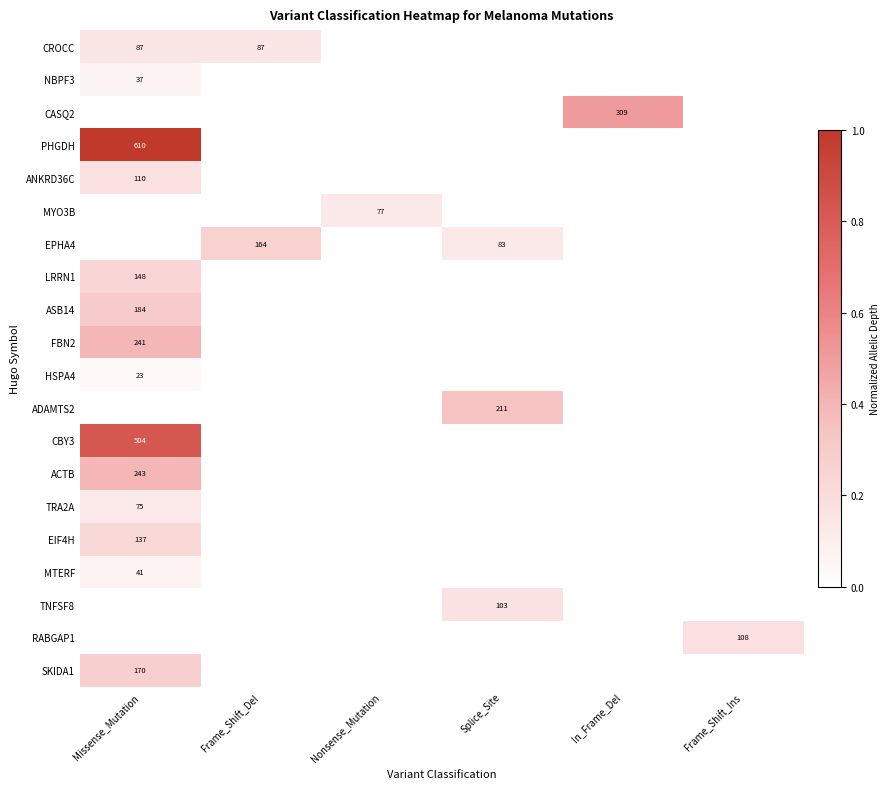

At how many categories does at least one series exceed 0?

6